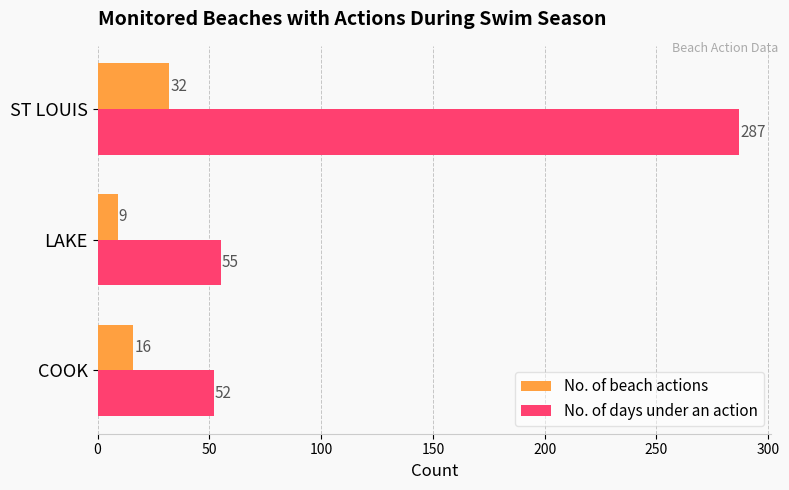

What is the difference between the highest and lowest values at COOK?

36